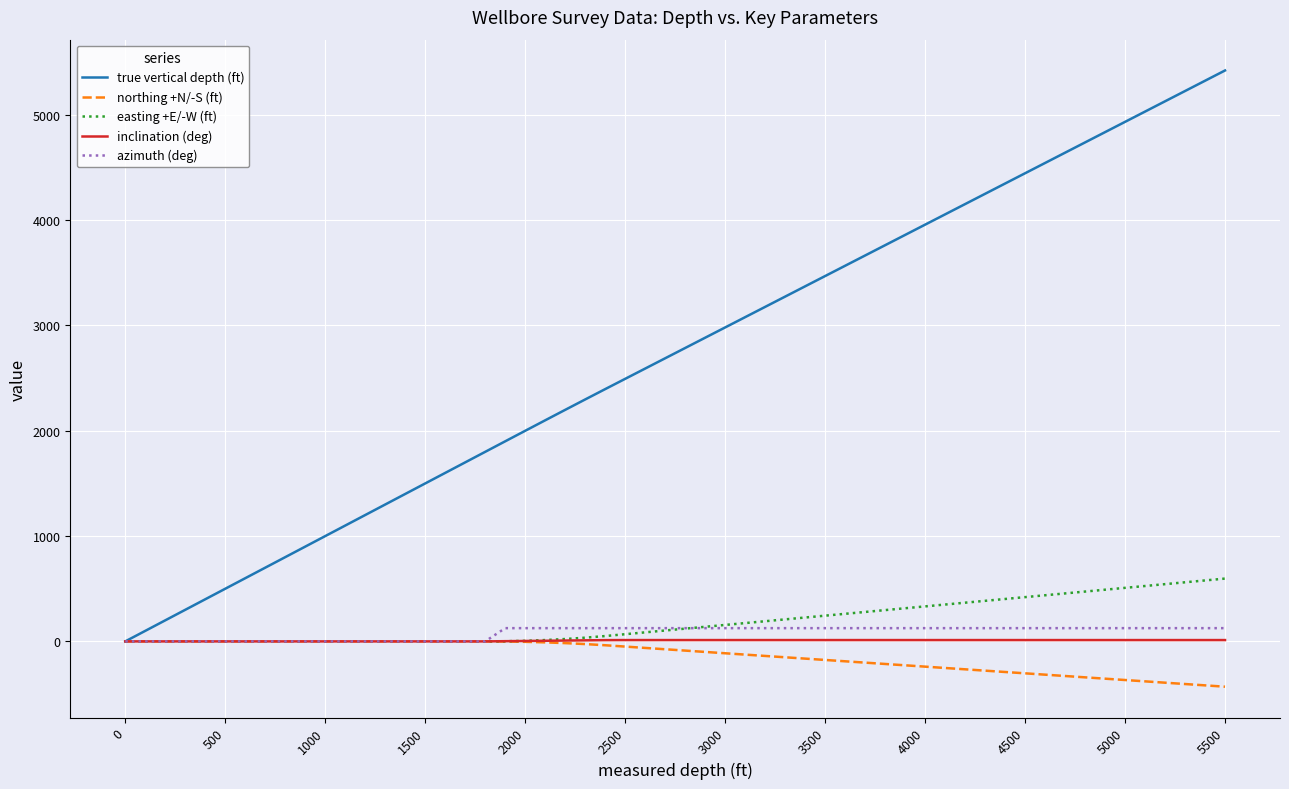

Which series has the largest total across all categories?

true vertical depth (ft)